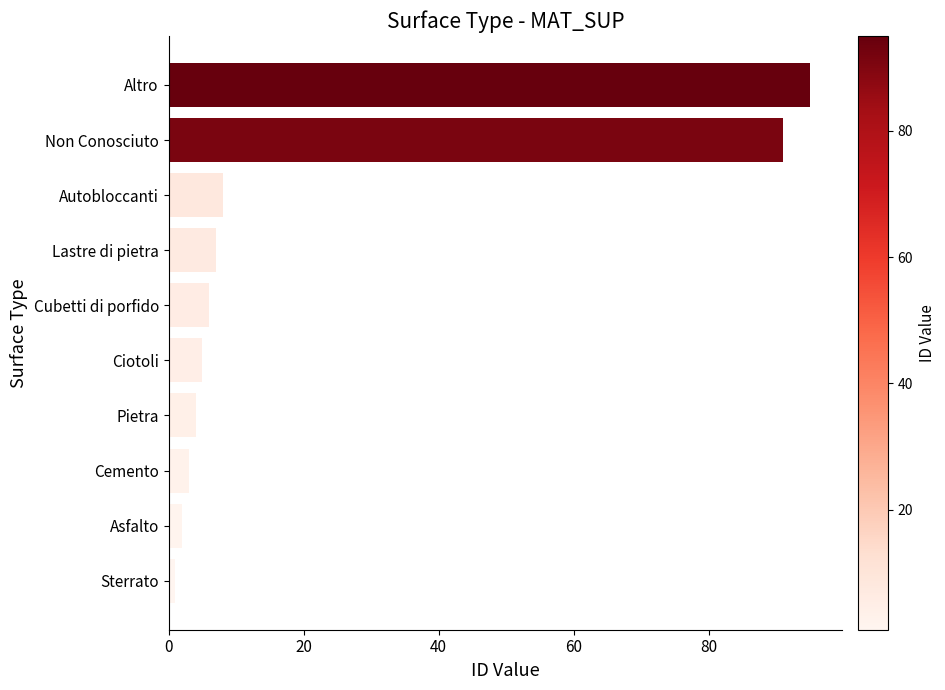

Reading bottom to top, list all the values displayed in this chart.

1	2	3	4	5	6	7	8	91	95